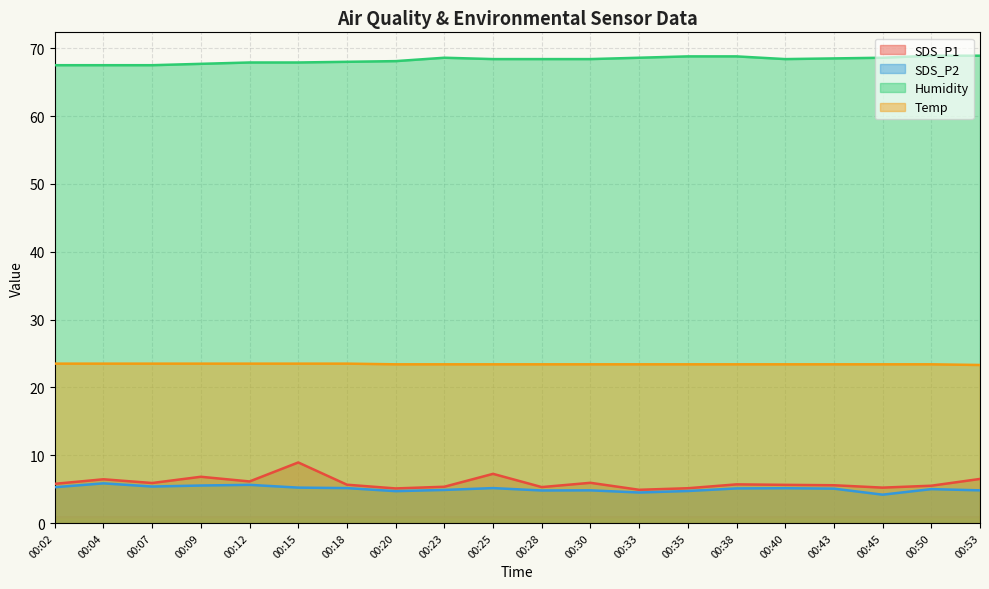

What are all the series names shown in the legend?

SDS_P1, SDS_P2, Humidity, Temp